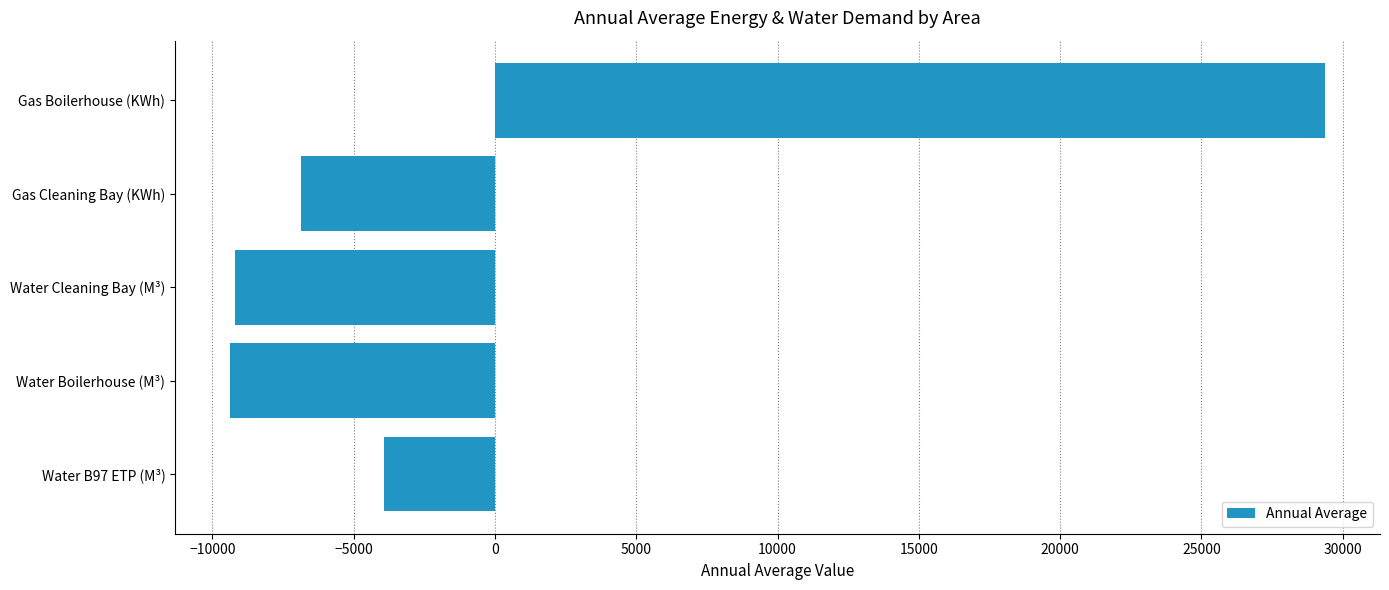

The value at Gas Boilerhouse (KWh) is 45421.5. True or false?

False